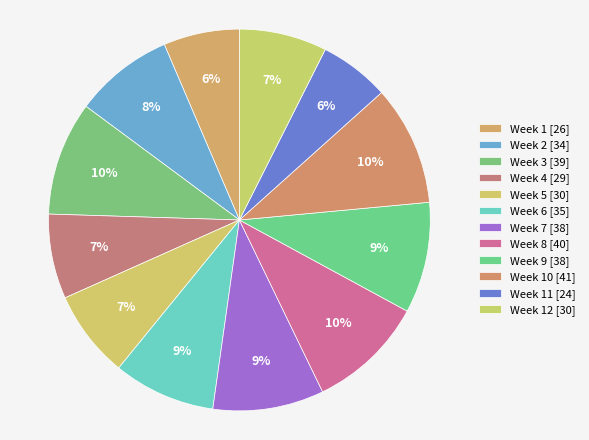

Which slice is the largest?

Week 10